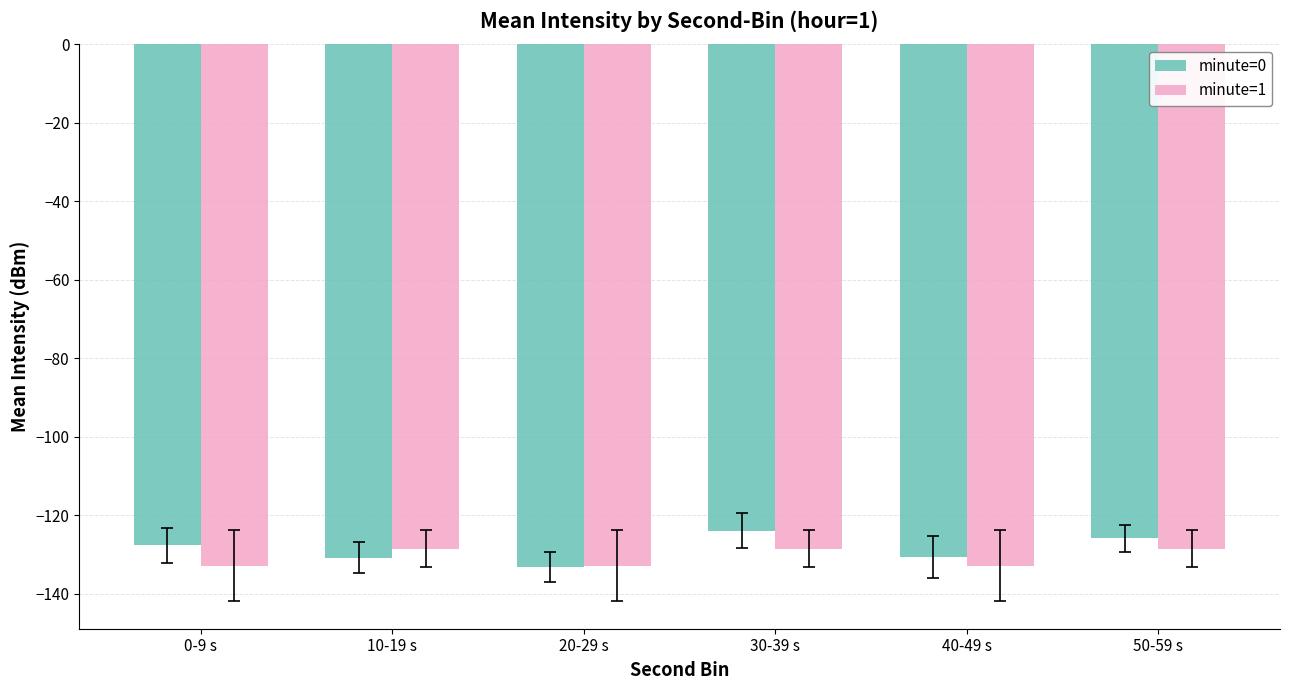

At which category does the chart reach its peak across all series?

30-39 s